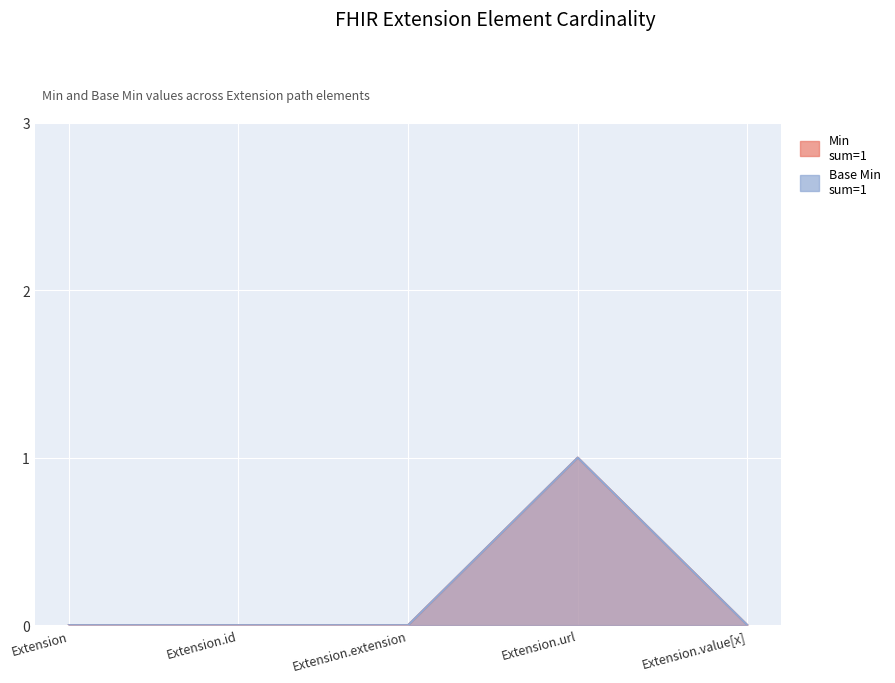

What is the label of the 4th point from the left?

Extension.url